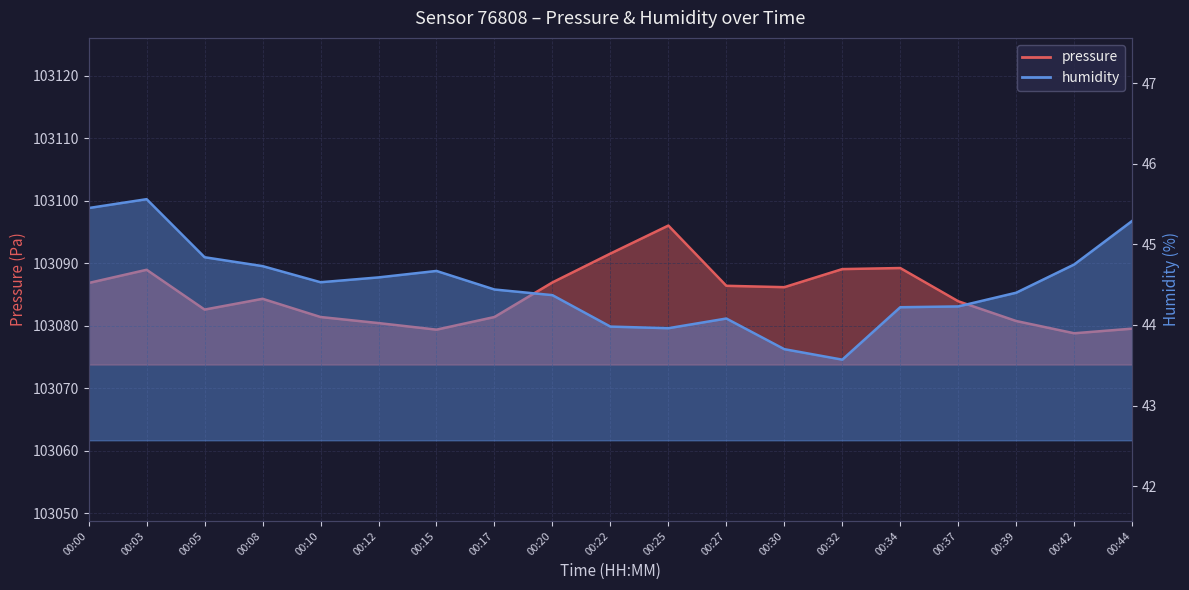

Count the number of categories in the chart.

19